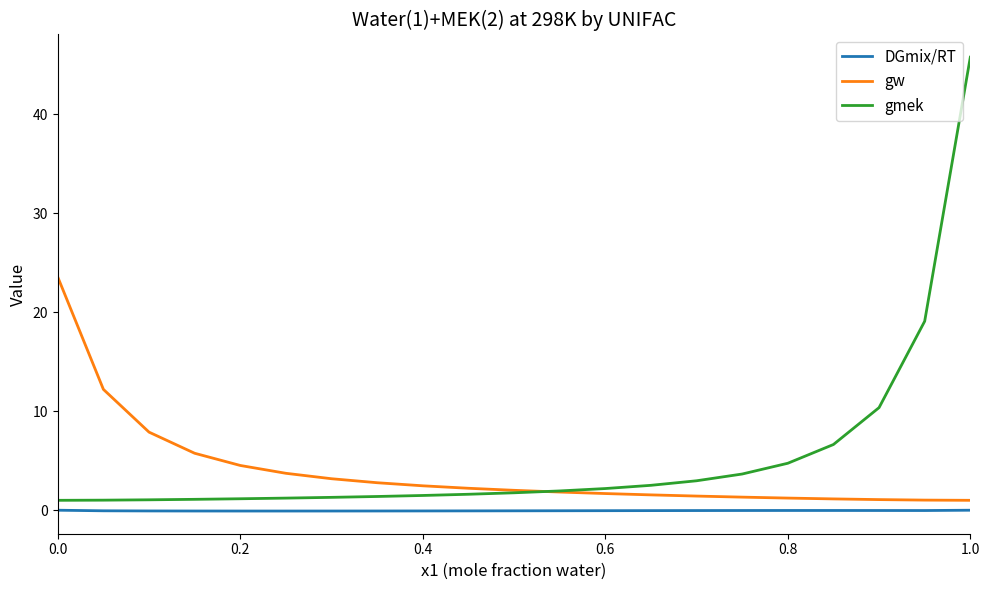

True or false: gmek and DGmix/RT intersect in this chart.

False